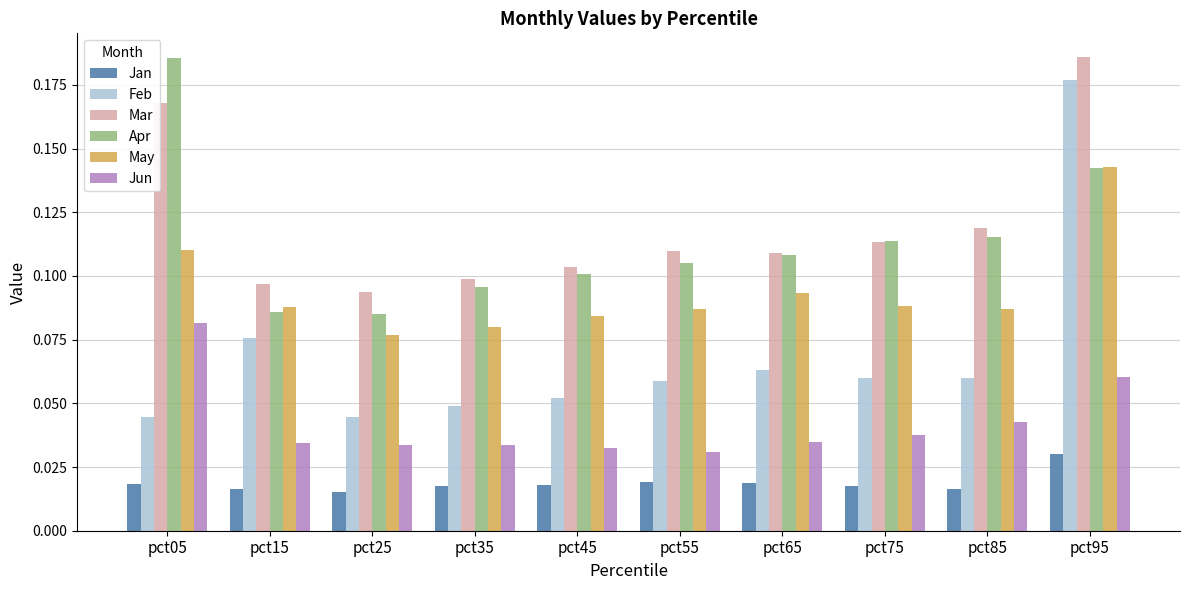

What are all the series names shown in the legend?

Jan, Feb, Mar, Apr, May, Jun